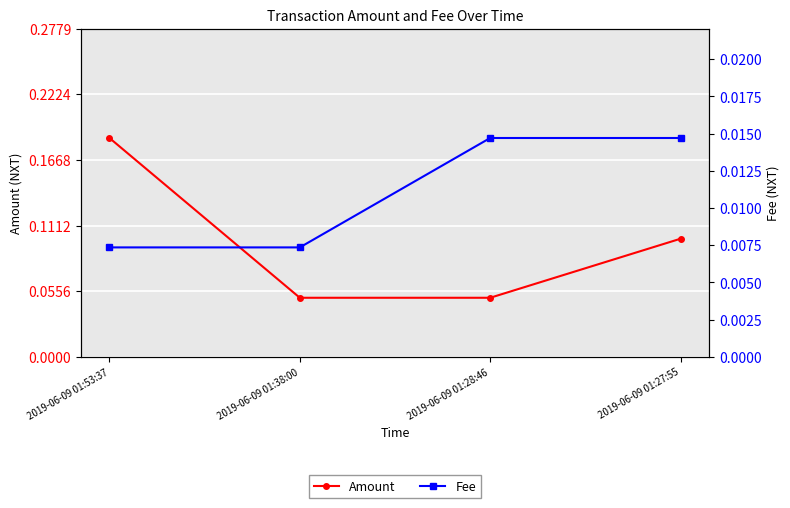

True or false: Amount has more than 0 interior local peaks.

False